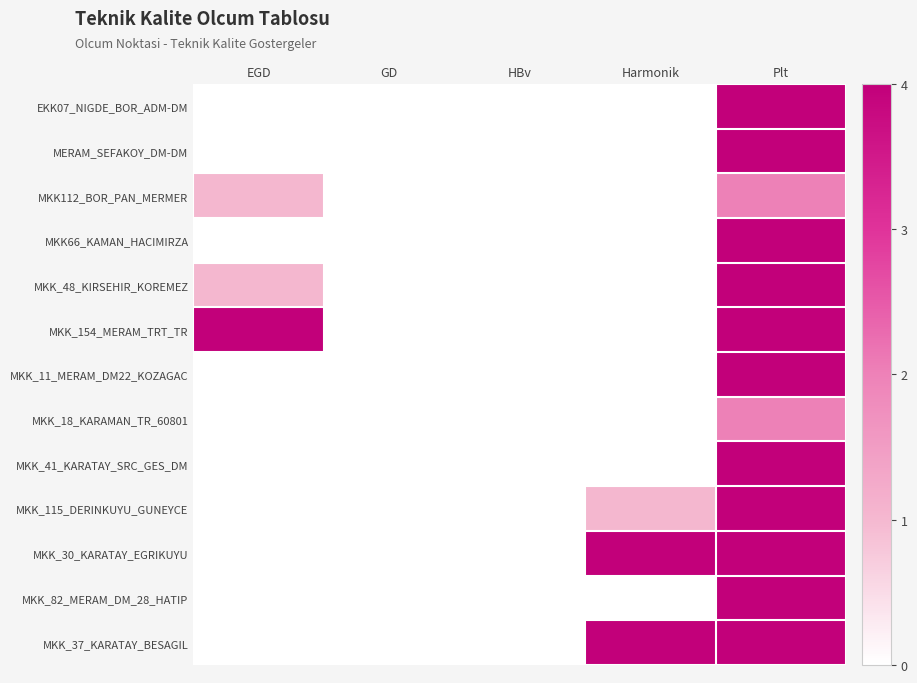

Rank the series by their maximum value, from lowest to highest.

MKK112_BOR_PAN_MERMER, MKK_18_KARAMAN_TR_60801, EKK07_NIGDE_BOR_ADM-DM, MERAM_SEFAKOY_DM-DM, MKK66_KAMAN_HACIMIRZA, MKK_48_KIRSEHIR_KOREMEZ, MKK_154_MERAM_TRT_TR, MKK_11_MERAM_DM22_KOZAGAC, MKK_41_KARATAY_SRC_GES_DM, MKK_115_DERINKUYU_GUNEYCE, MKK_30_KARATAY_EGRIKUYU, MKK_82_MERAM_DM_28_HATIP, MKK_37_KARATAY_BESAGIL